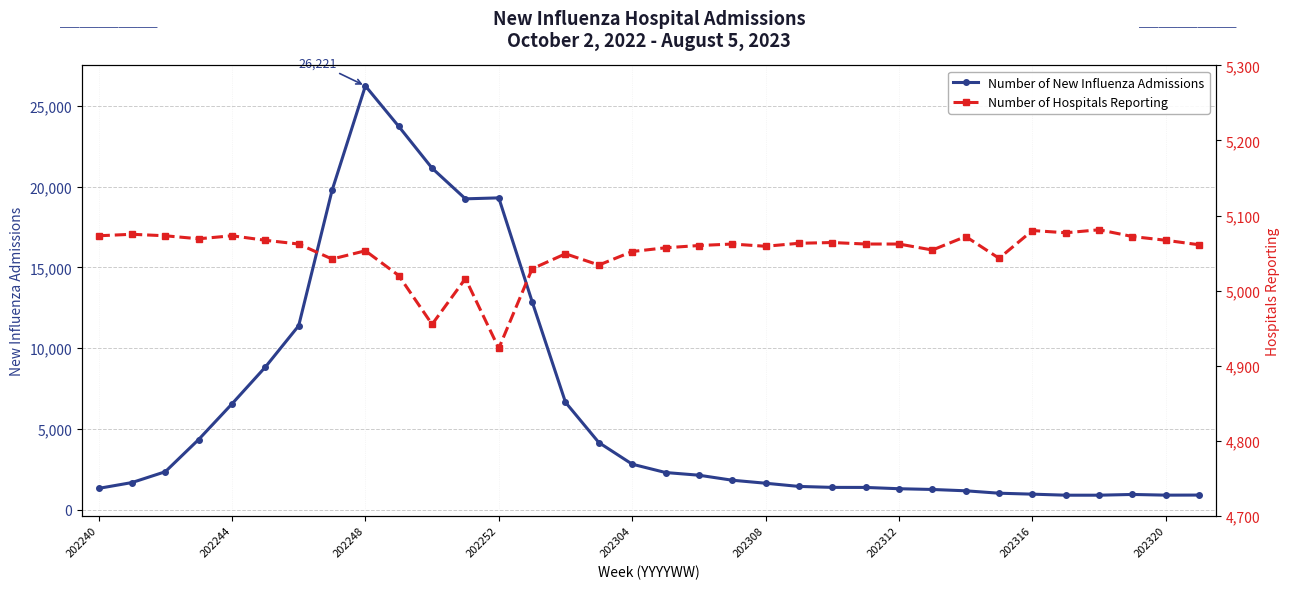

True or false: Number of New Influenza Admissions has a value of 6654 at 14.

True